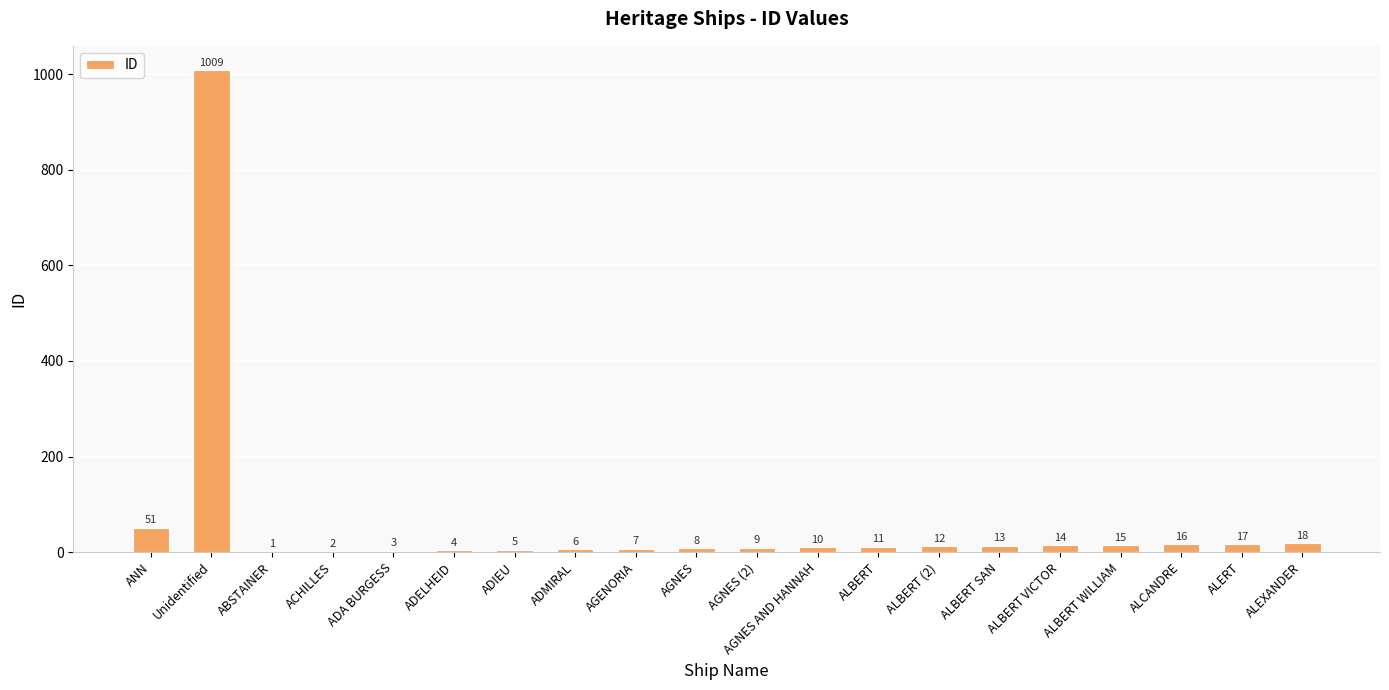

The value at ALEXANDER is 18. True or false?

True